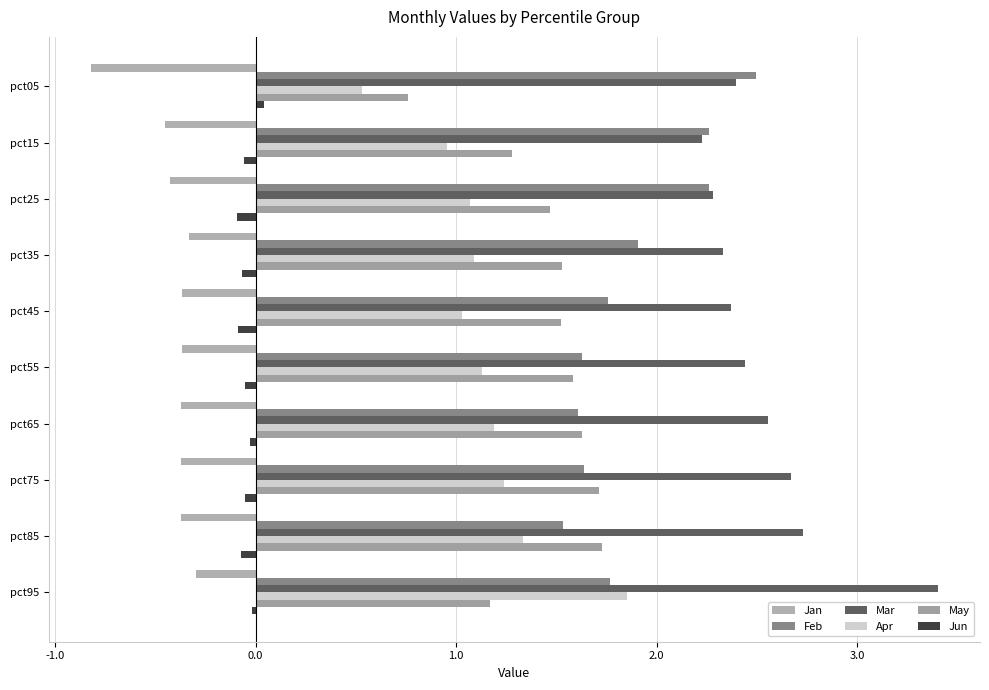

What is the smallest value displayed?

-0.8